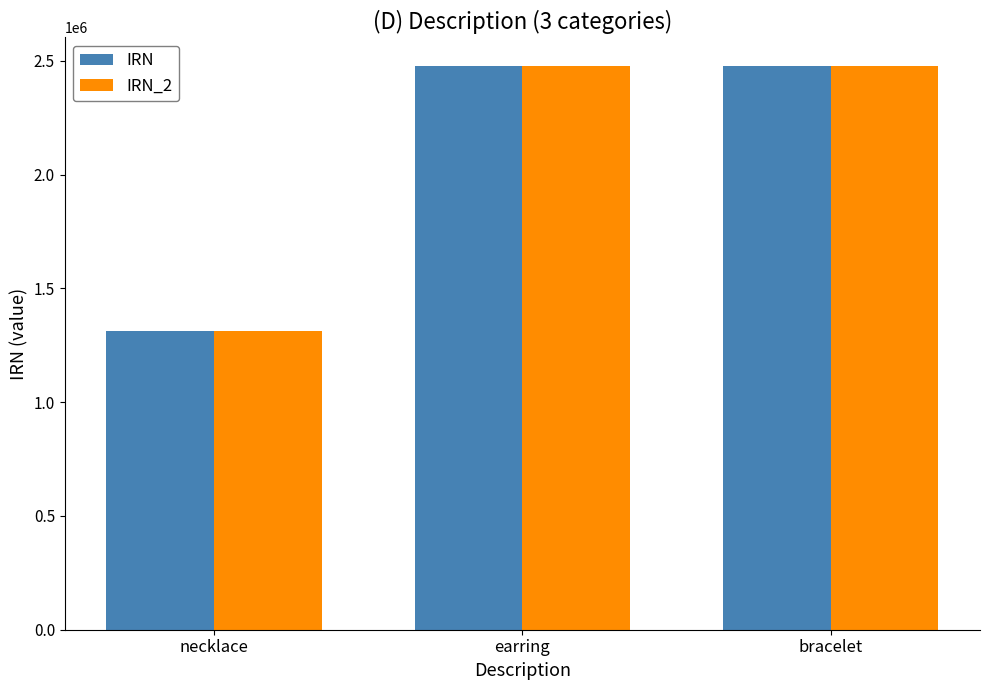

At which label is IRN closest to 1895867?

earring